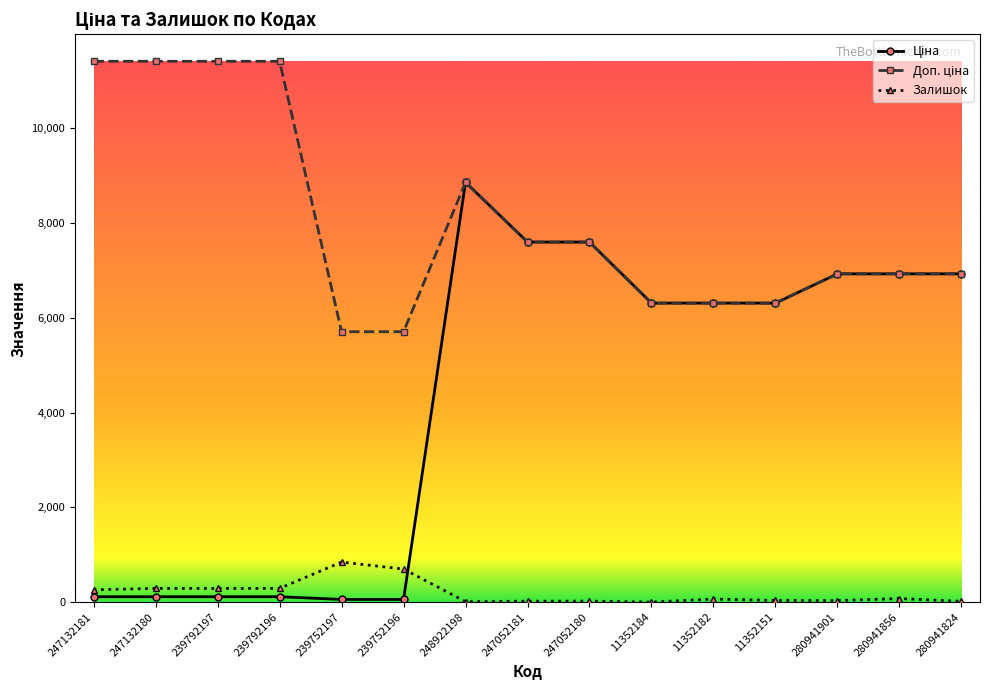

What is the greatest value displayed?

11410.0